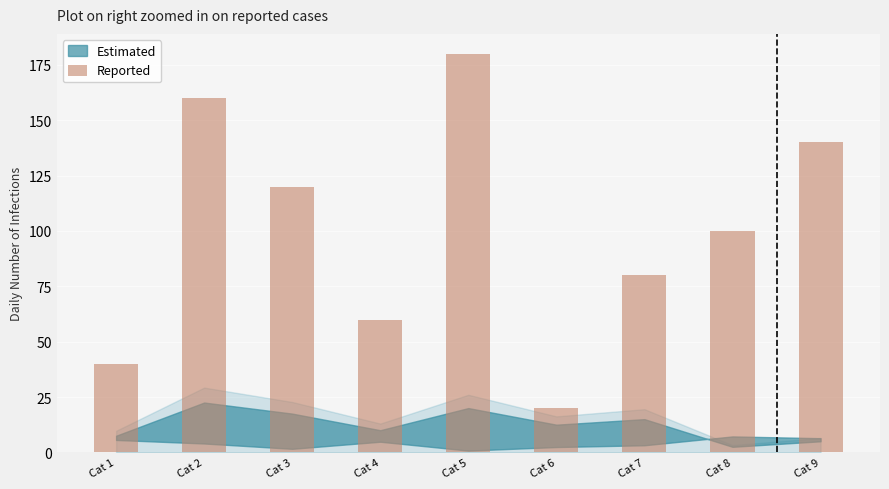

Where does the data first go above 100?

Cat 2